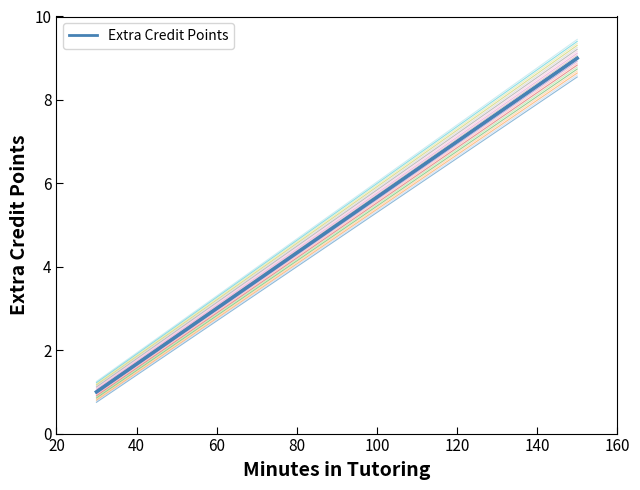

Does the chart display data point markers on the line(s)?

No